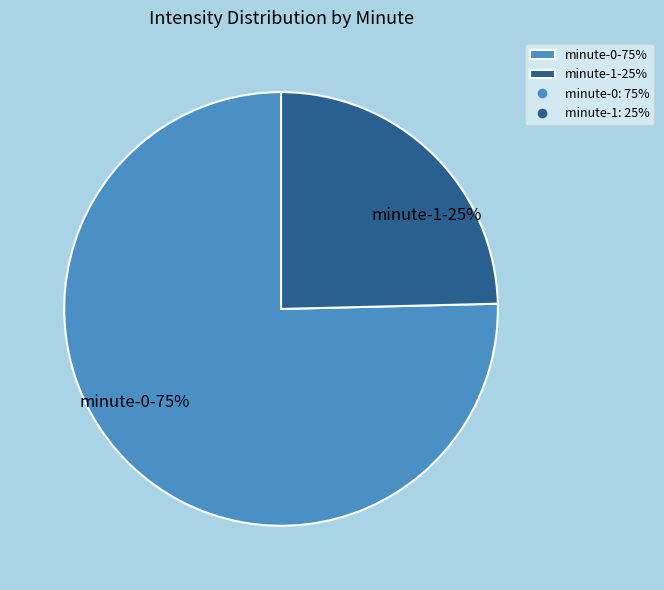

Is the sum of minute-1-25% and minute-0-75% greater than half?

Yes